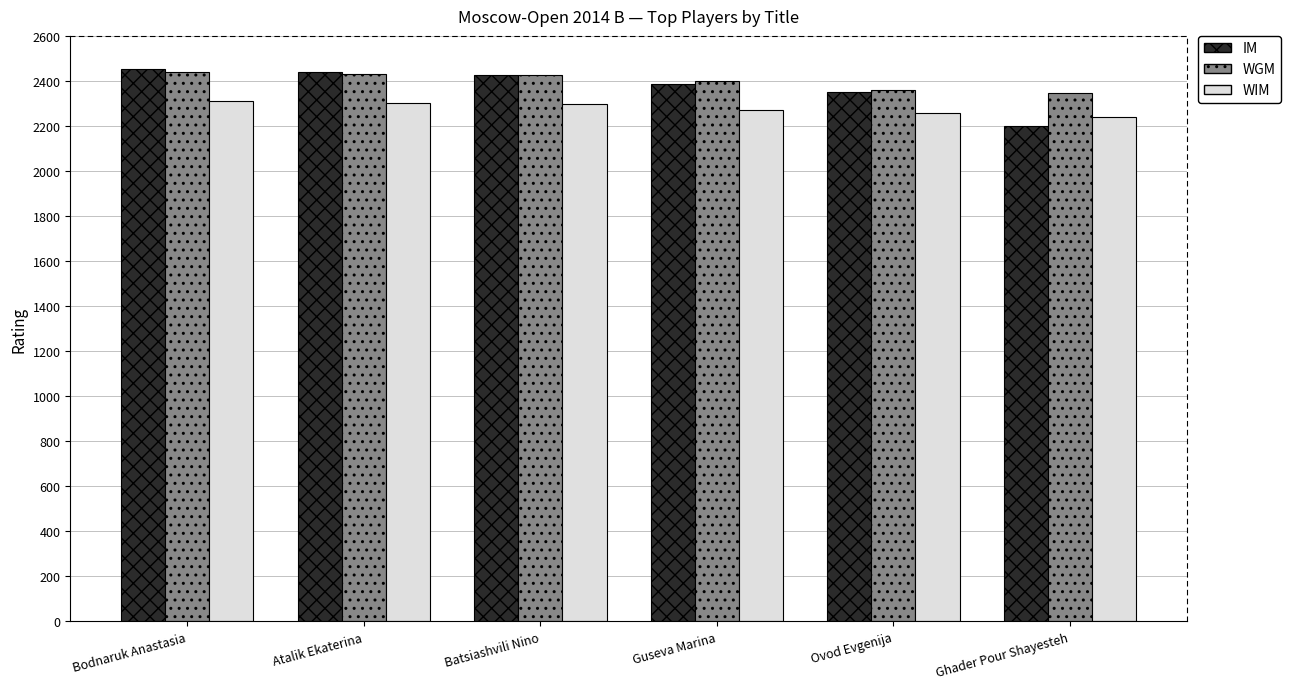

What is the label of the 1st bar from the right?

Ghader Pour Shayesteh